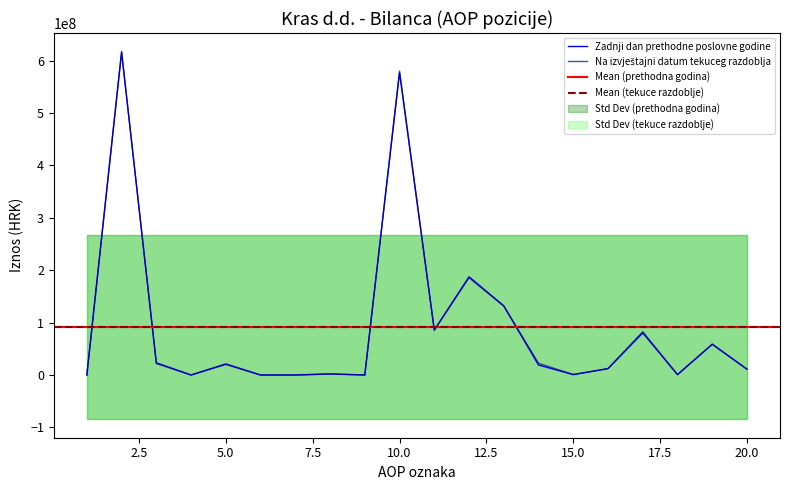

Which series changed the most between 13 and 17?

Zadnji dan prethodne poslovne godine